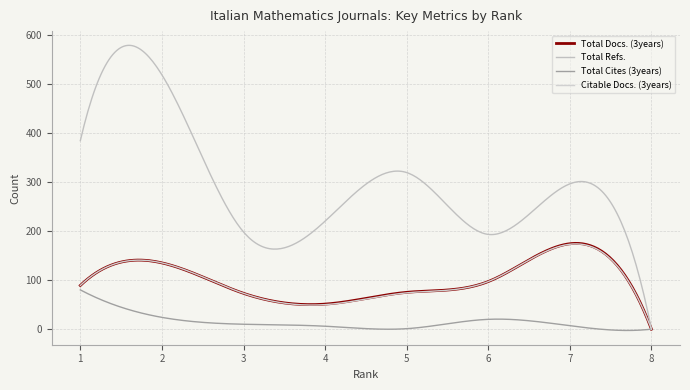

What is the difference between the second highest and second lowest values in the Total Cites (3years) series?

80.6